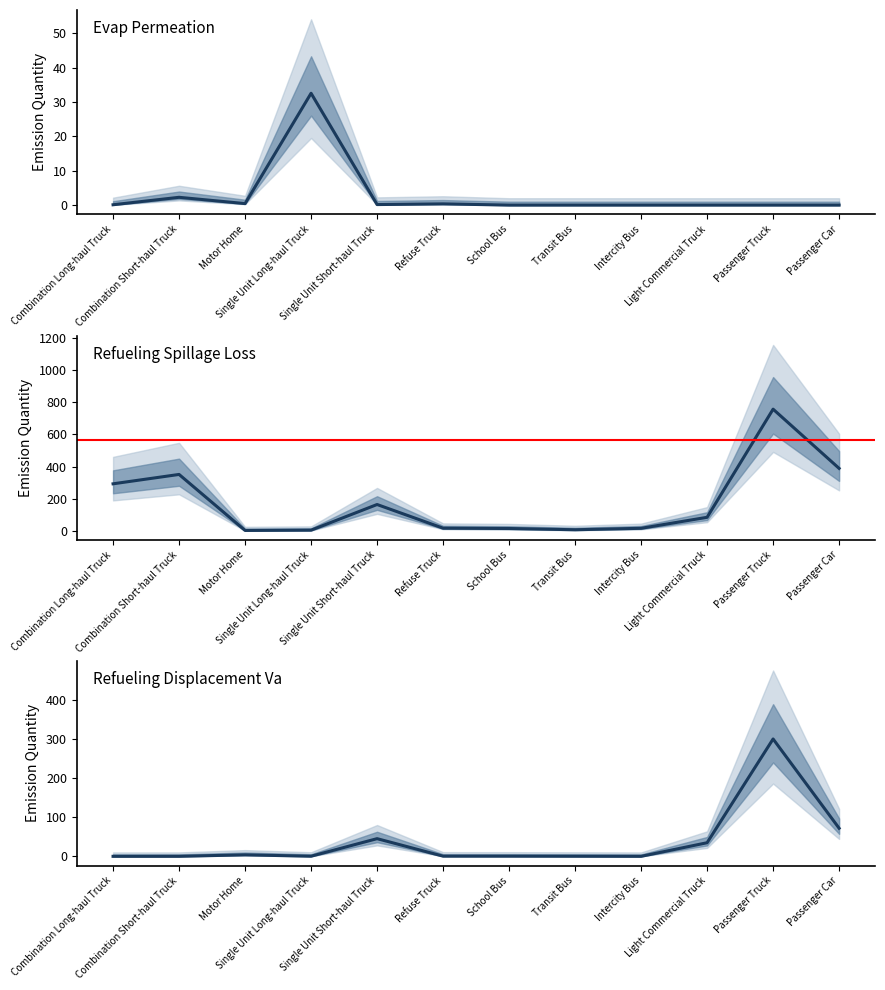

What is the difference between the Evap Permeation values at Single Unit Long-haul Truck and Refuse Truck?

32.2